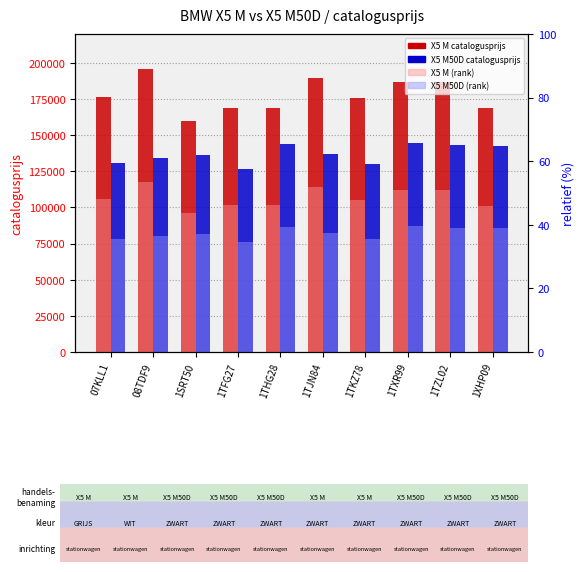

List the labels in order of X5 M50D value, smallest first.

1TFG27, 1TKZ78, 07KLL1, 08TDF9, 1SRT50, 1TJN84, 1XHP09, 1TZL02, 1THG28, 1TXR99